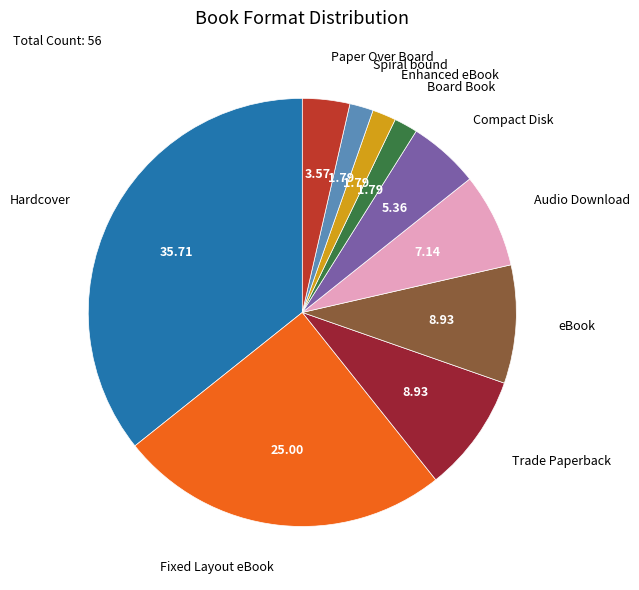

Is there any slice that represents more than half of the pie?

No